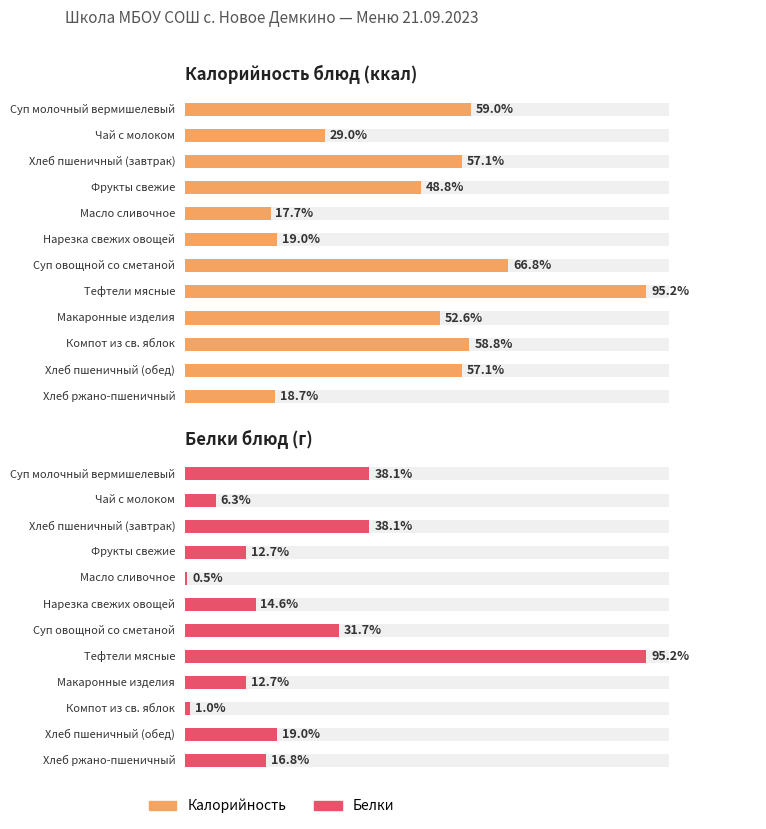

What is the label of the 9th bar from the right?

Фрукты свежие